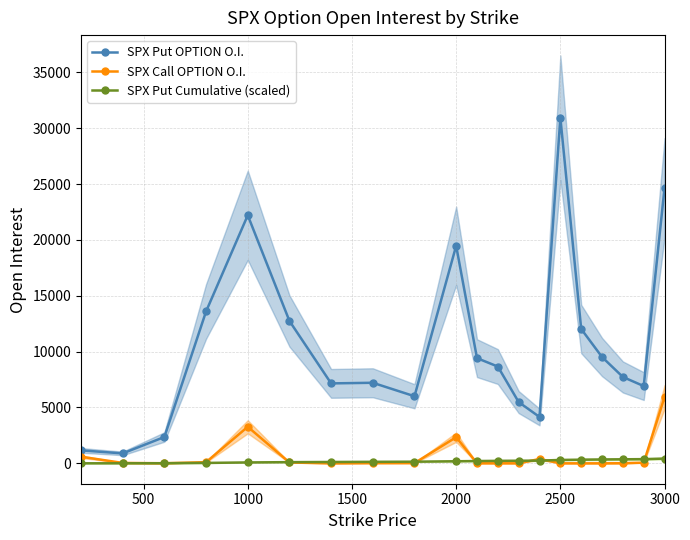

How many data points in SPX Put OPTION O.I. are less than 8666?

10